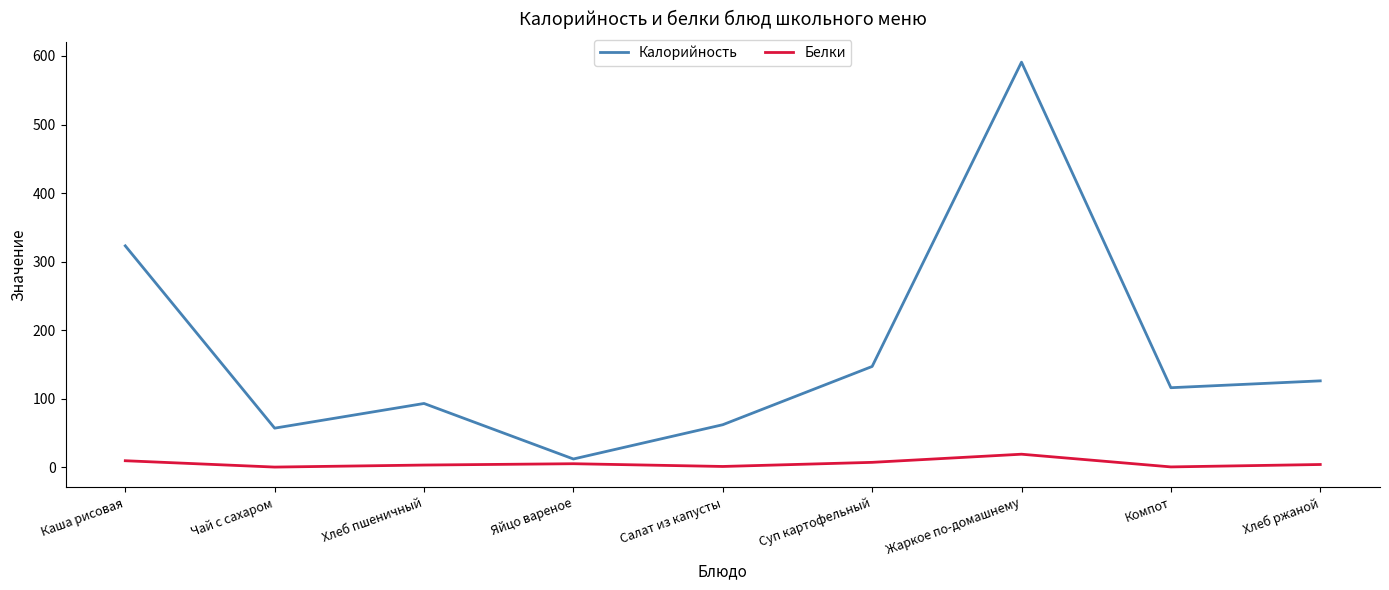

Between Хлеб пшеничный and Суп картофельный, which series saw the biggest shift?

Калорийность